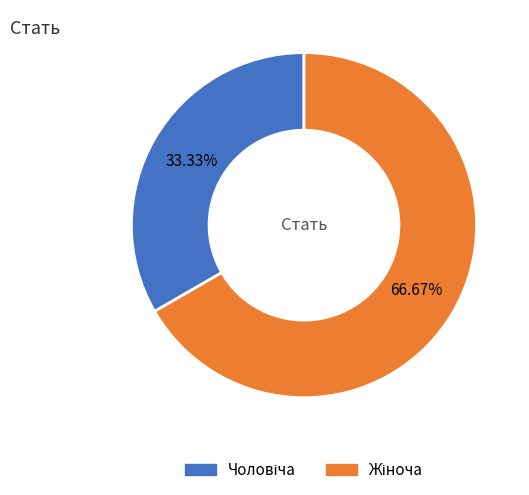

Does any single category account for the majority?

Yes